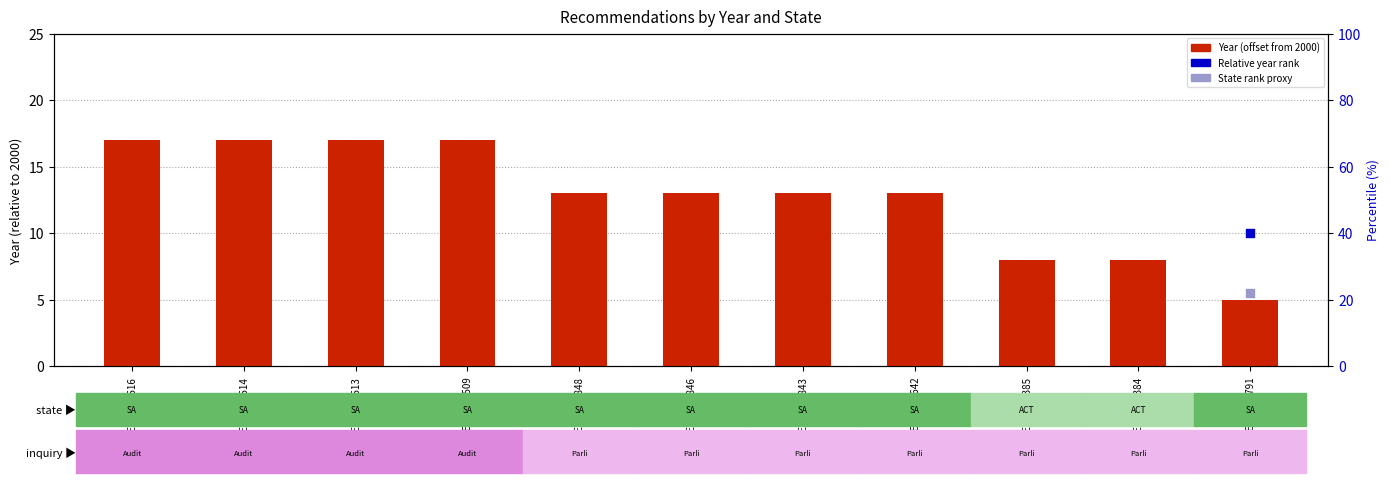

At which category is the sum across all series the highest?

REC313-2516